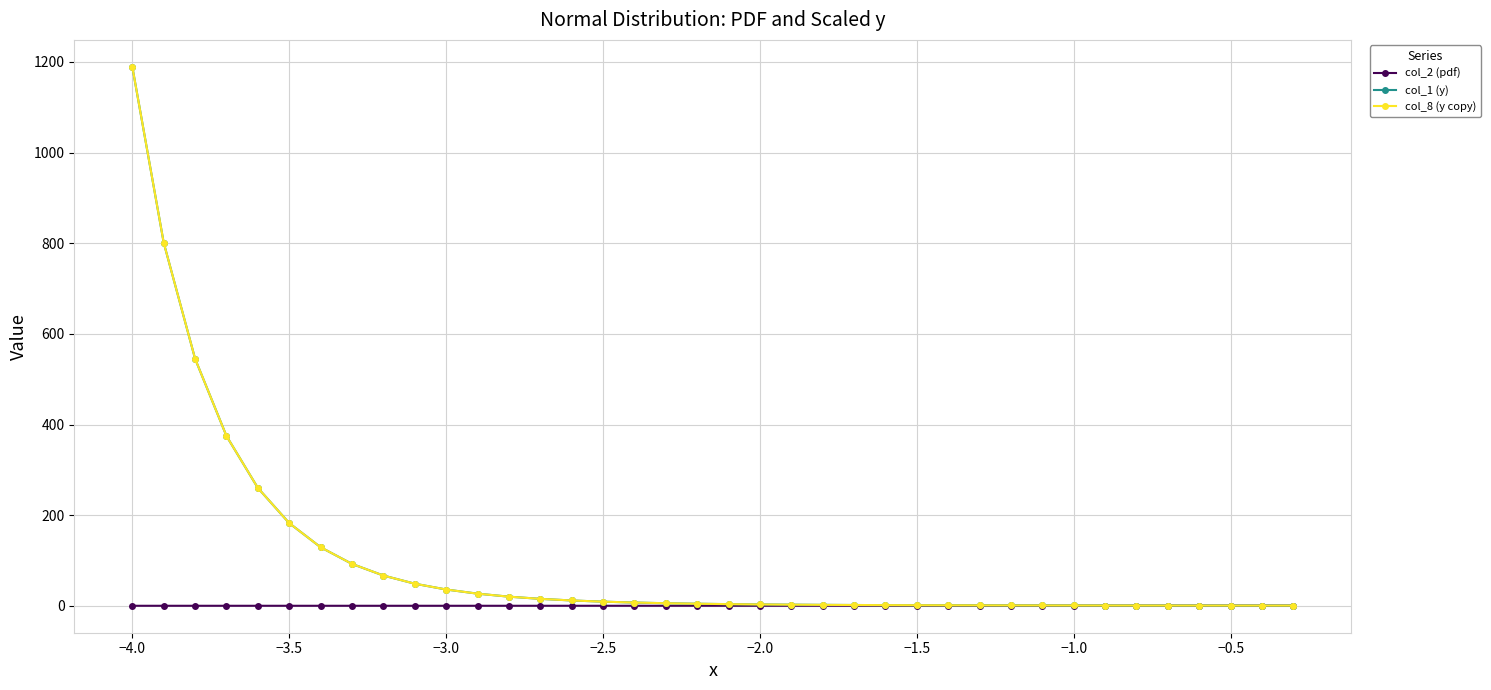

What is the value of the col_2 (pdf) point at the 25th from the left?

0.1